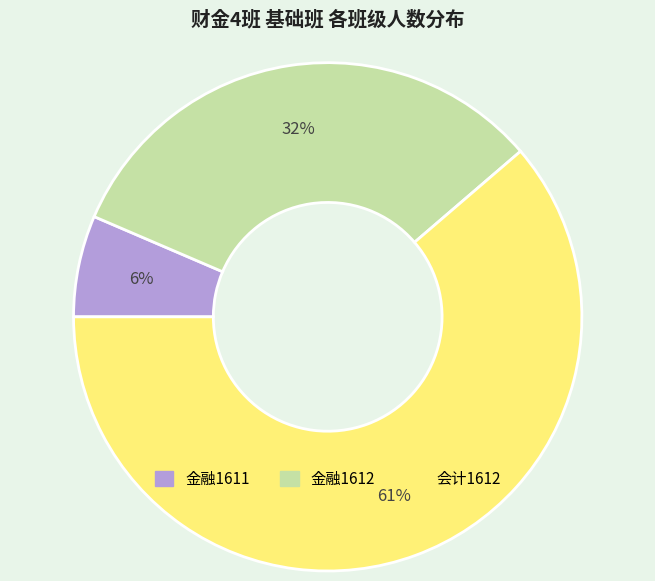

Which category has the biggest portion of the pie?

会计1612